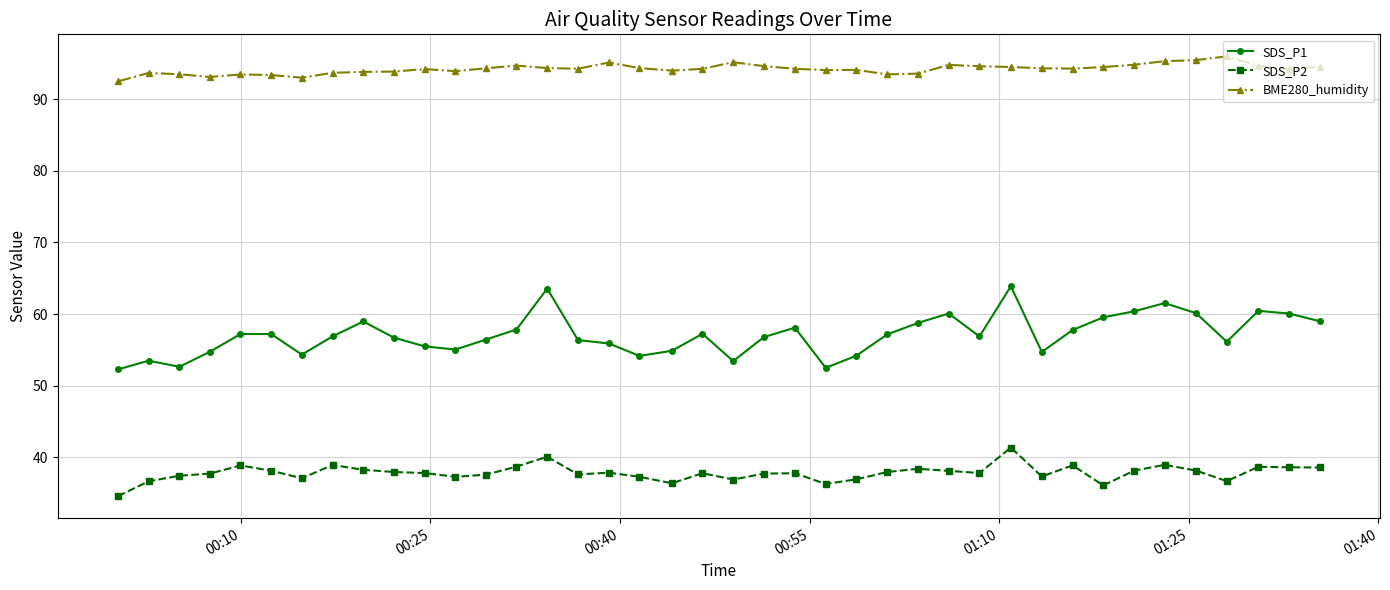

How many data points does each series have?

40